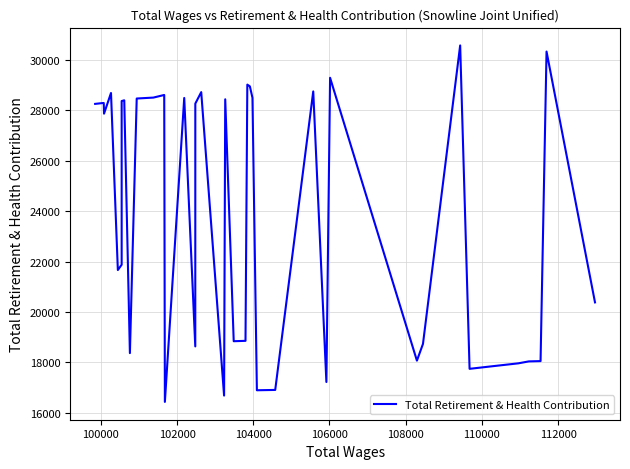

What is the label of the 35th point from the right?

108000